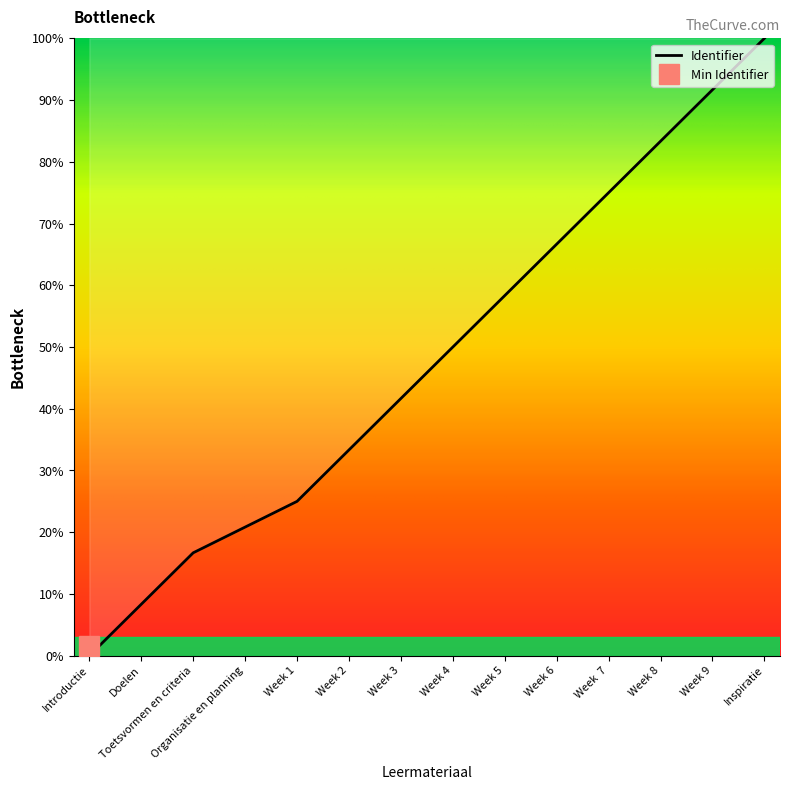

Reading left to right, transcribe all the data shown in this chart.

0.0	8.3	16.7	20.8	25.0	33.3	41.7	50.0	58.3	66.7	75.0	83.3	91.7	100.0